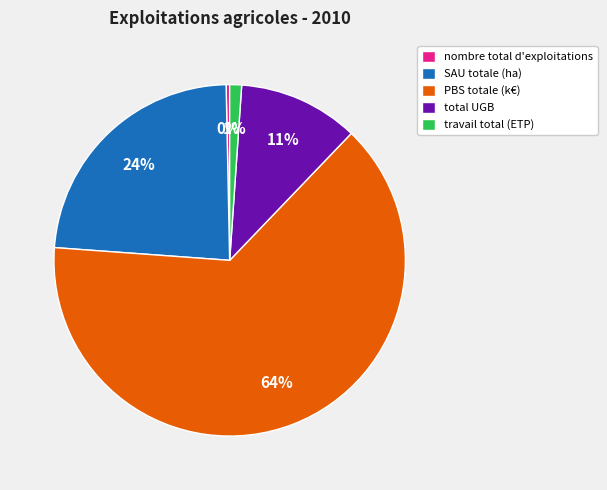

Which slice is the largest?

PBS totale (k€)